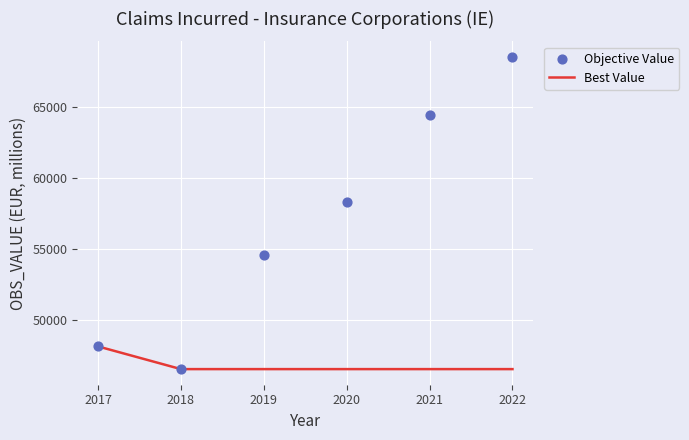

Which series has the widest spread of Y values?

Objective Value